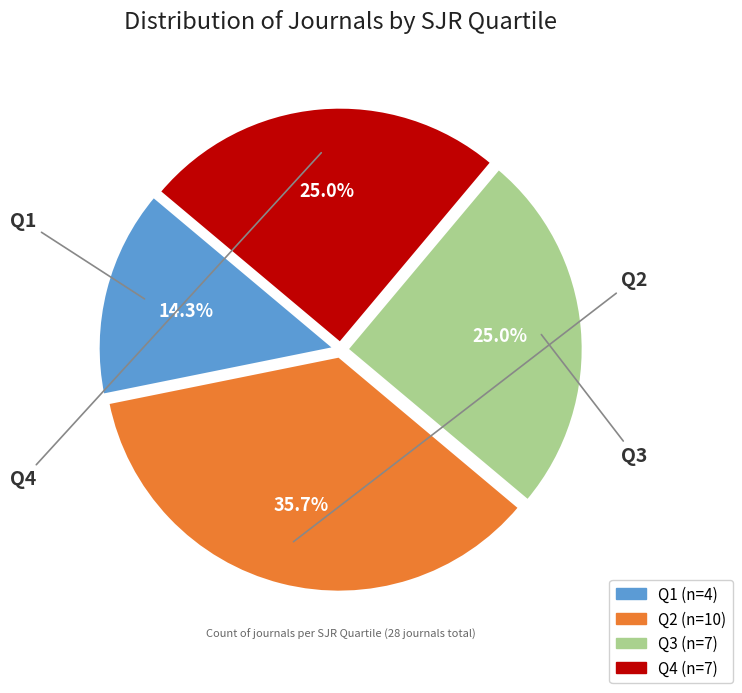

How many slices are in this pie chart?

4